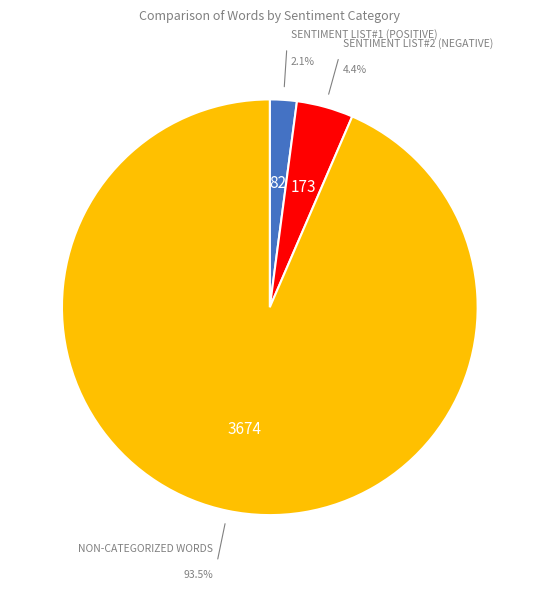

How many slices are in this pie chart?

3